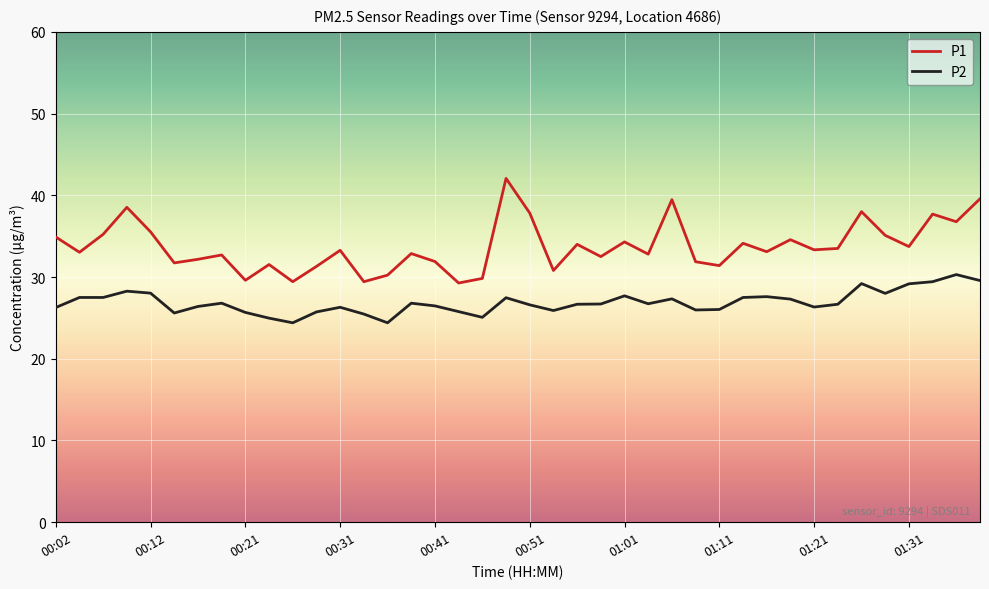

What is the maximum value for P2?

30.3